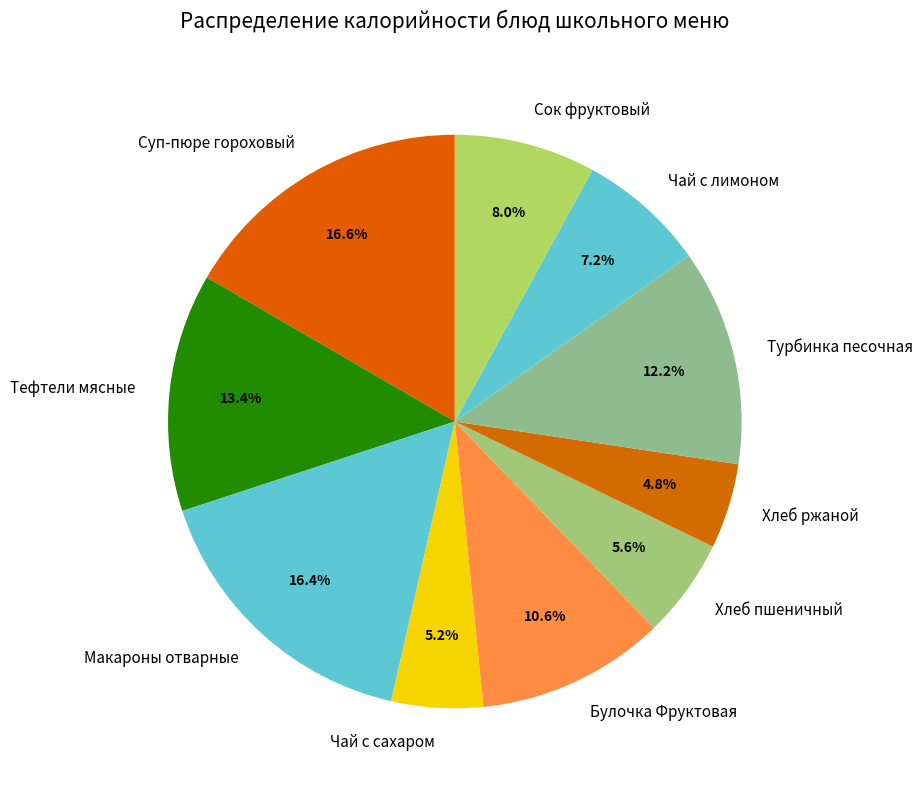

Count the number of slices in the pie.

10